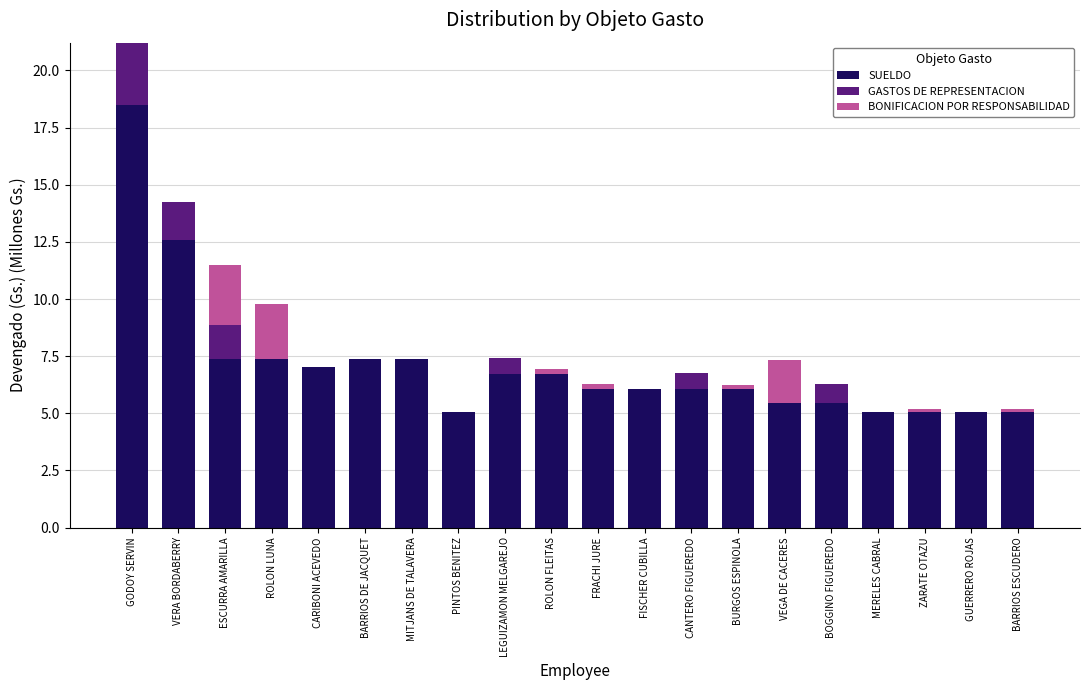

At which category is the sum across all series the highest?

GODOY SERVIN